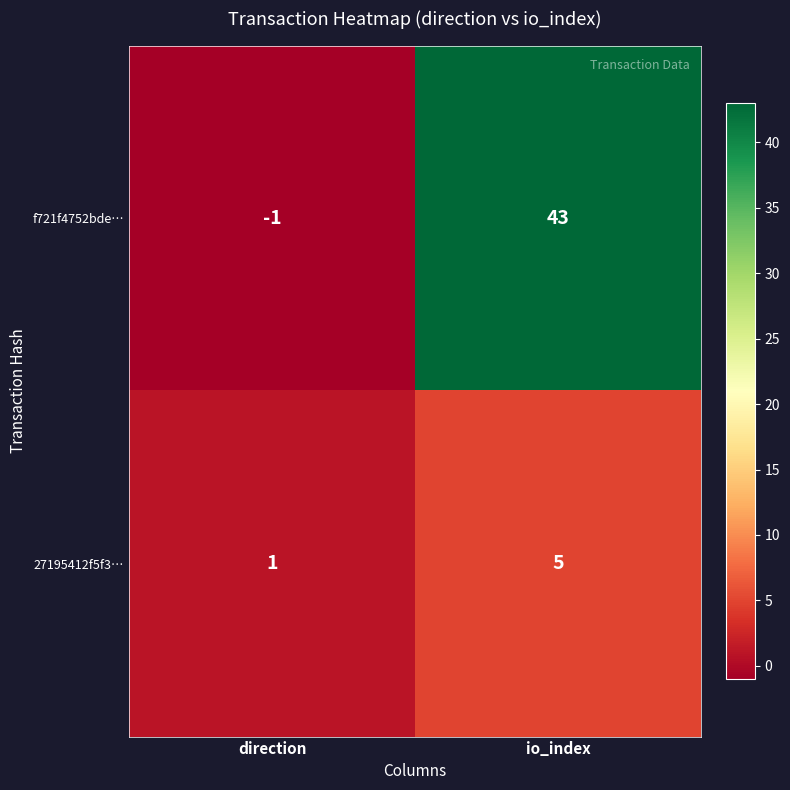

What is the sum of all f721f4752bde… values?

42